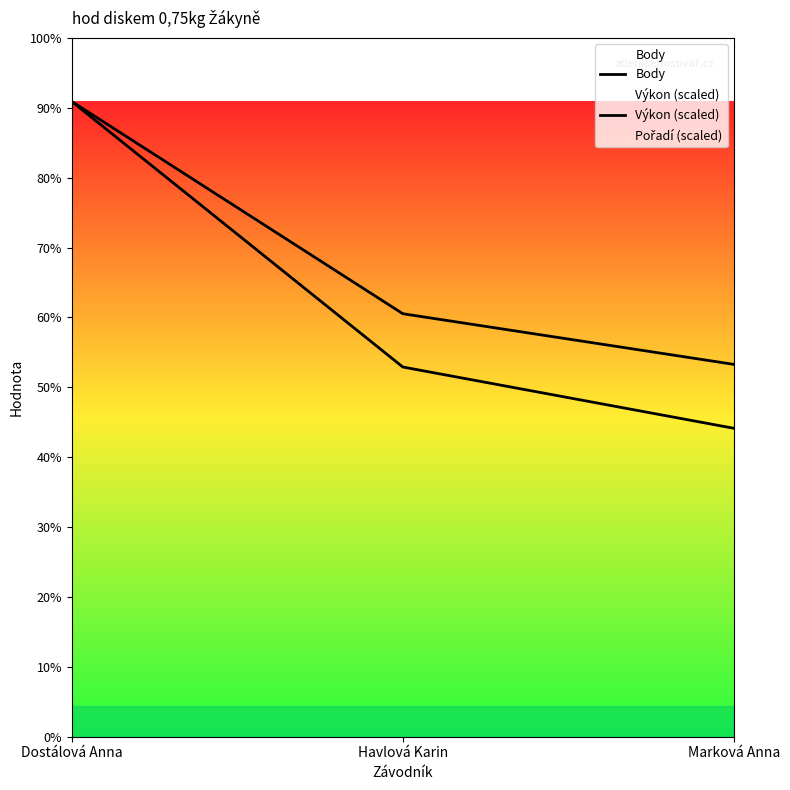

At which label does Body reach its minimum?

Marková Anna